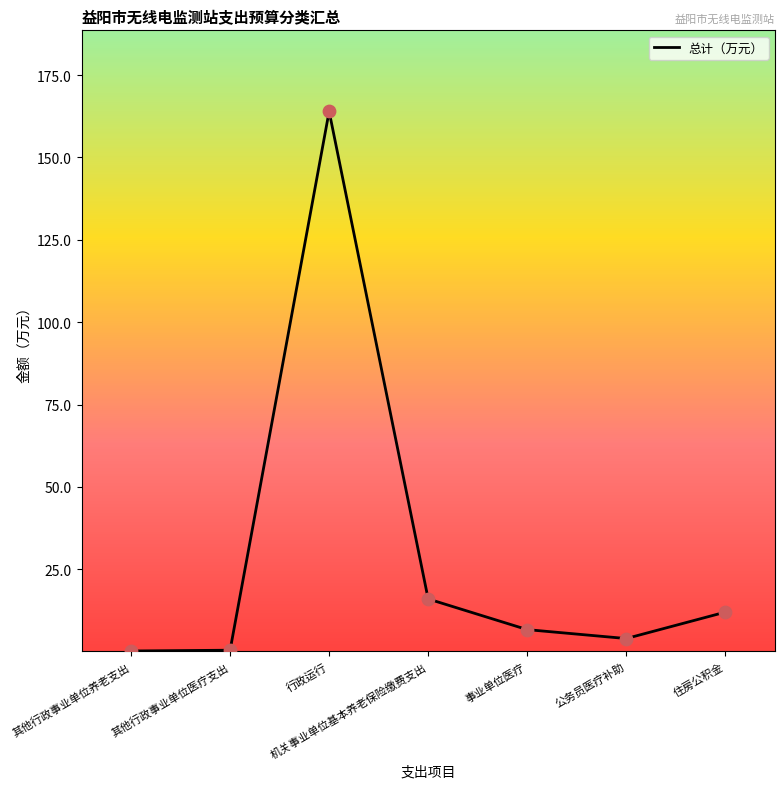

Which has a higher value, 行政运行 or 机关事业单位基本养老保险缴费支出?

行政运行